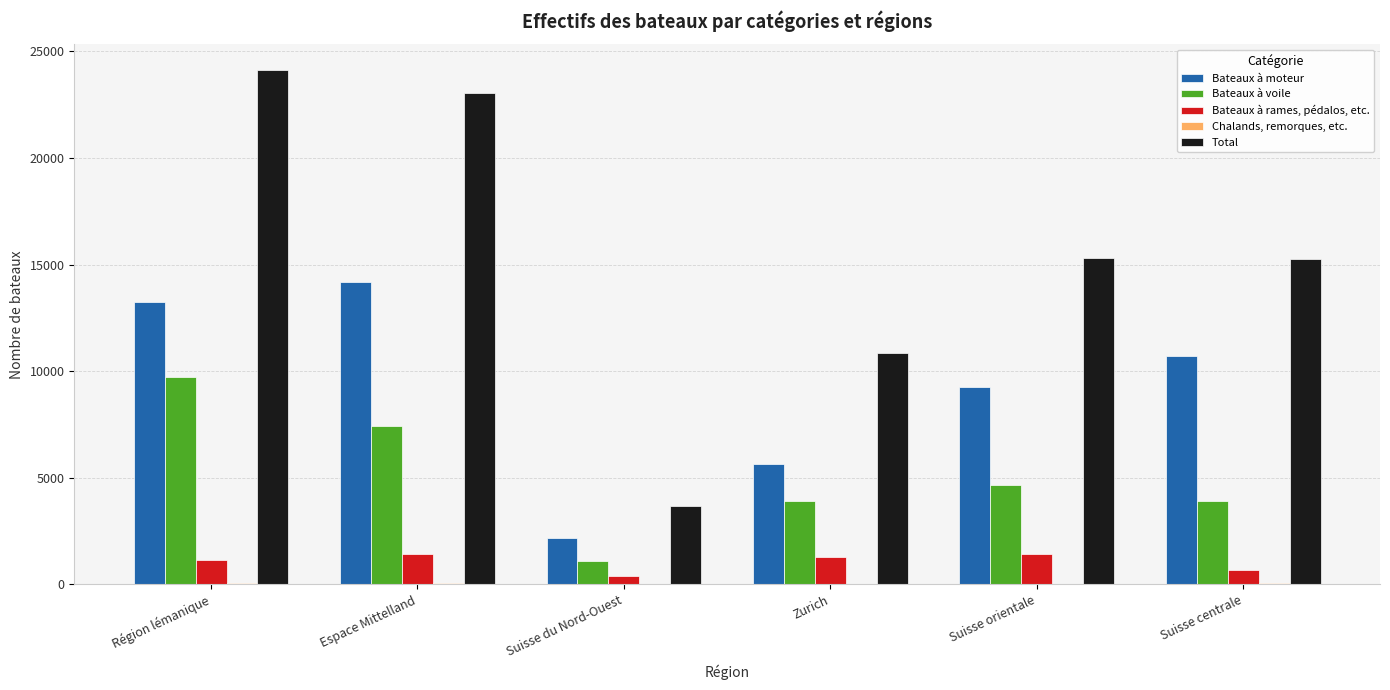

Between Région lémanique and Suisse du Nord-Ouest, which series saw the biggest shift?

Total